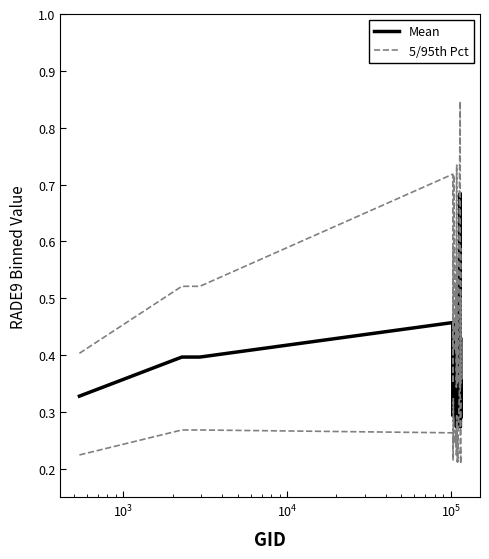

What is the label of the 35th point from the right?

$\mathdefault{10^{5}}$